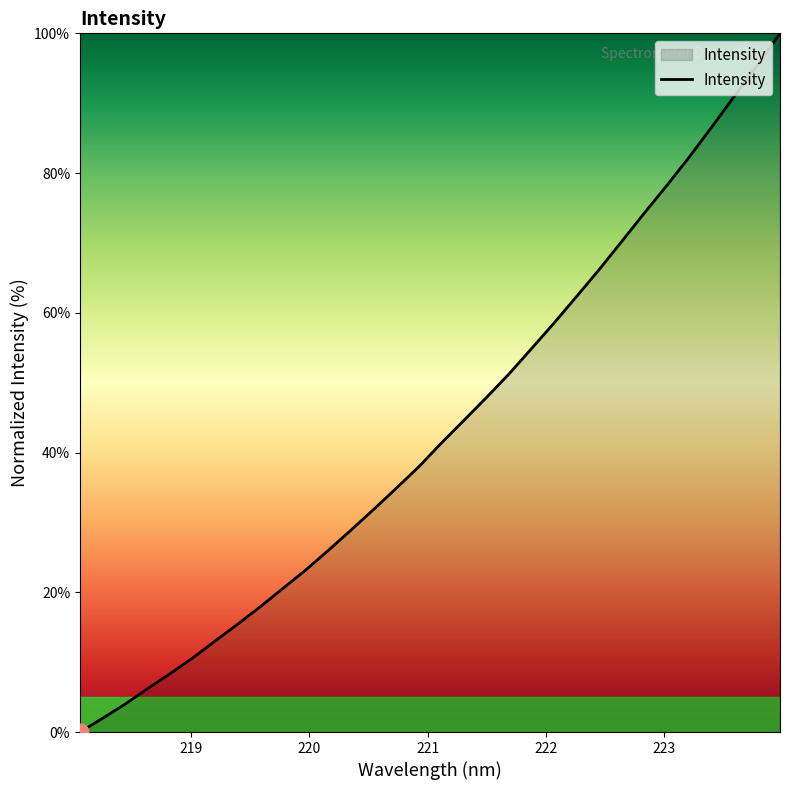

Does the chart have visible grid lines?

No